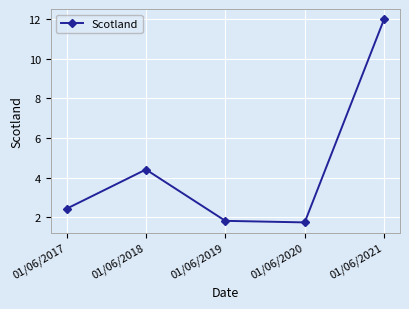

Which label corresponds to the largest value in the chart?

01/06/2021